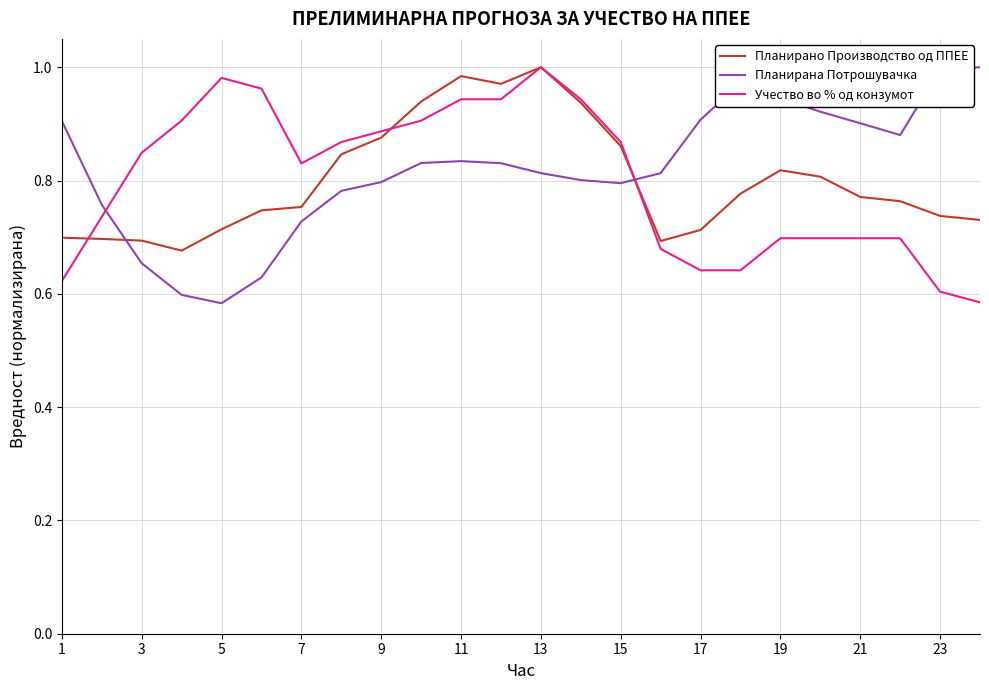

How many intersections are there between Учество во % од конзумот and Планирана Потрошувачка?

2